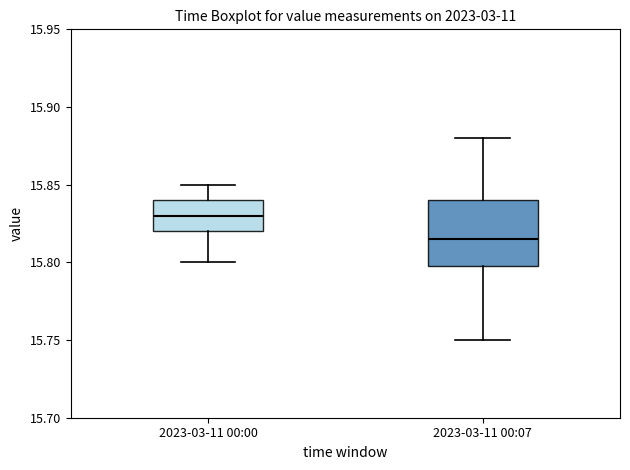

Which box's median line is the lowest?

2023-03-11 00:07